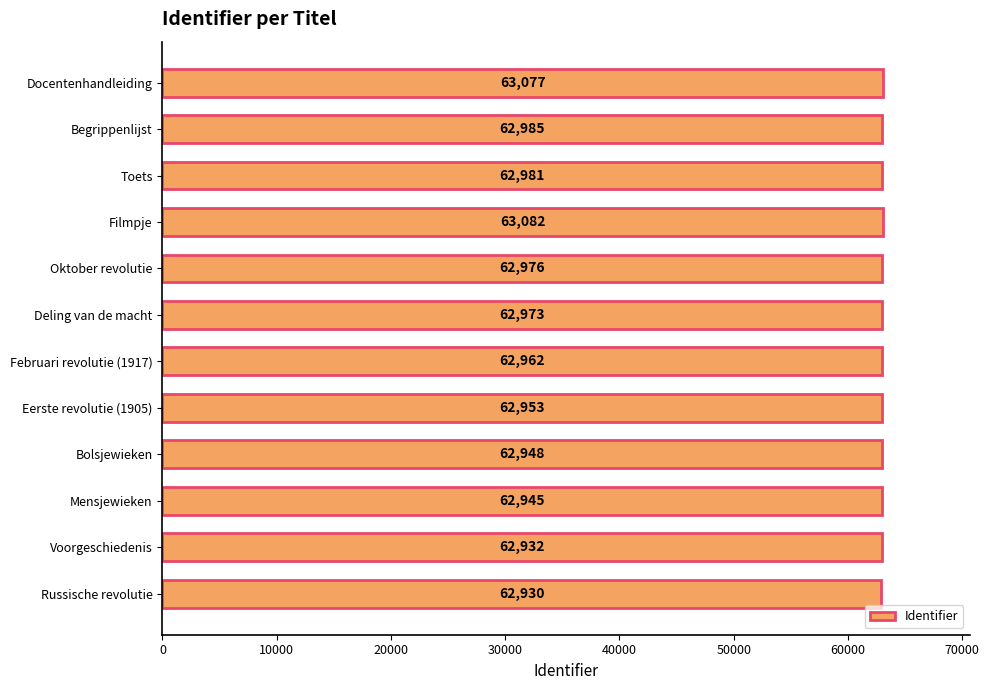

Where is the data nearest to the value 63006?

Begrippenlijst